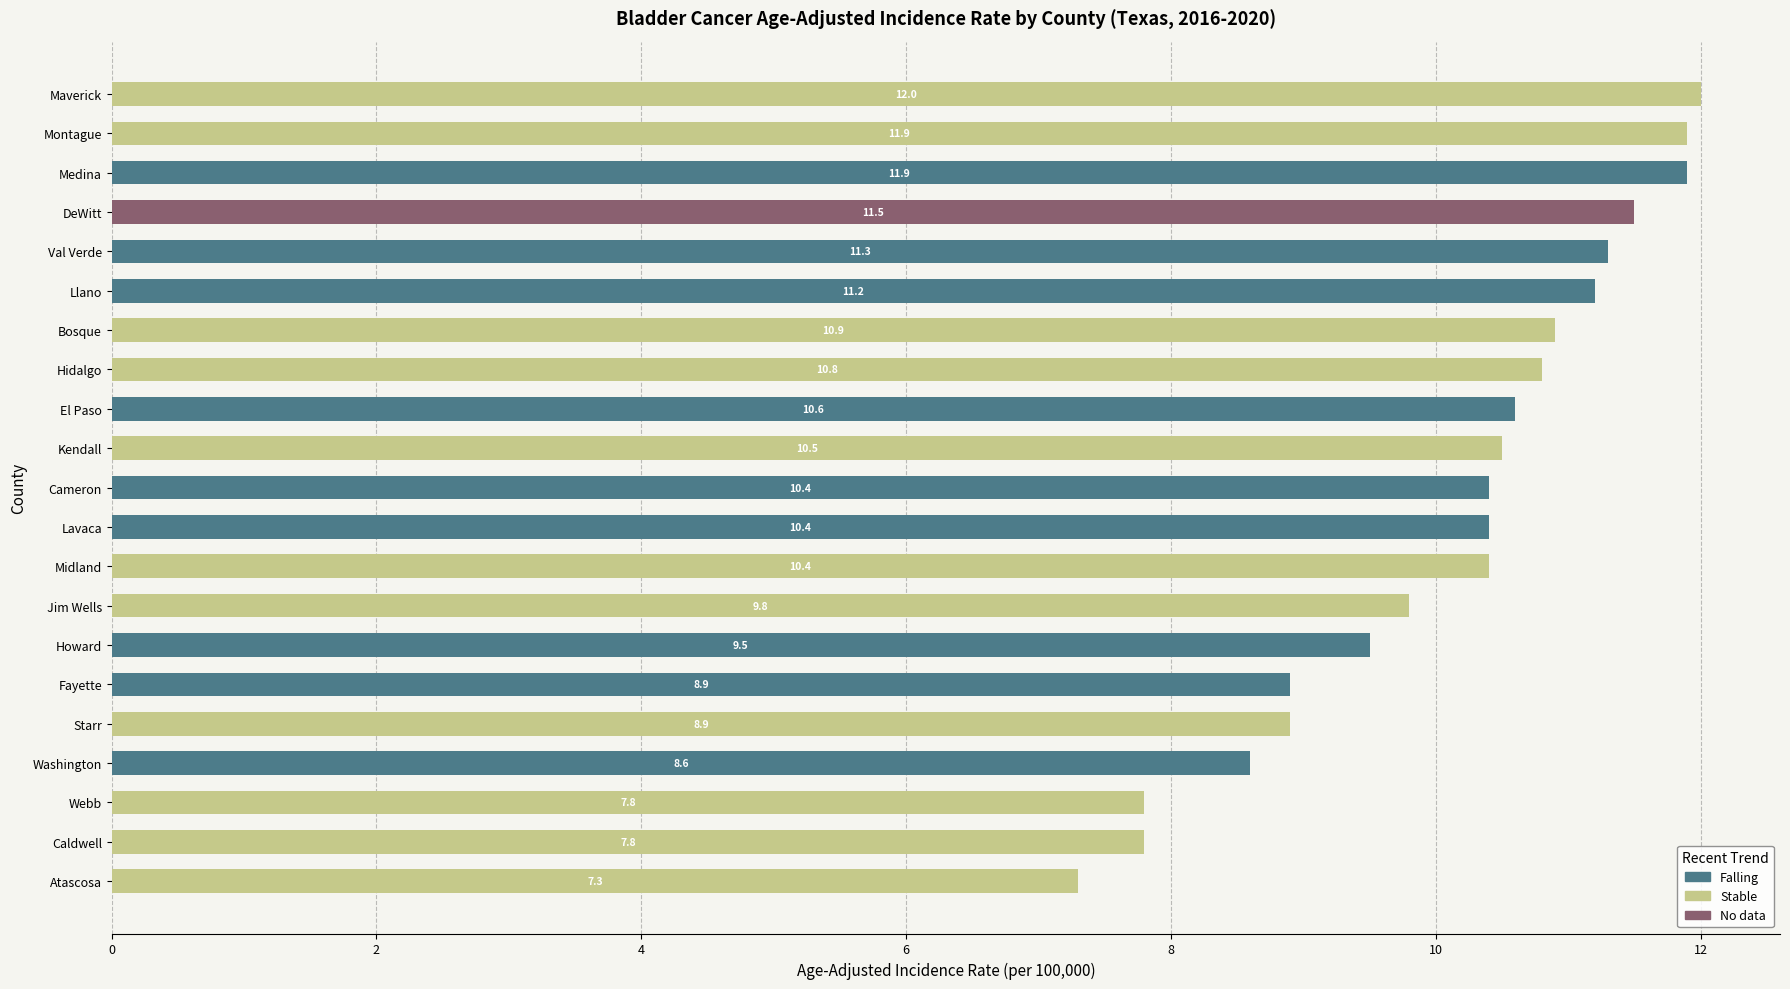

What is the total value across all series at Howard?

9.5